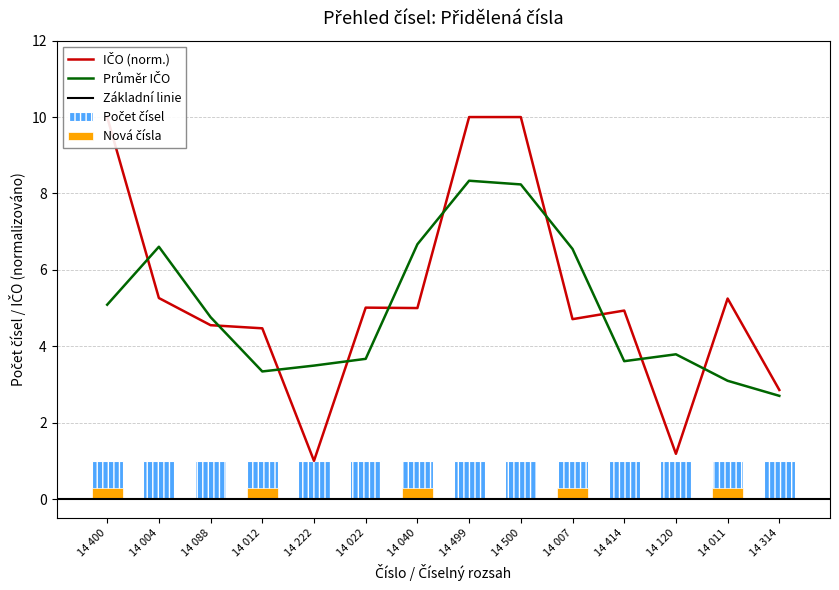

What is the average value?

5.3